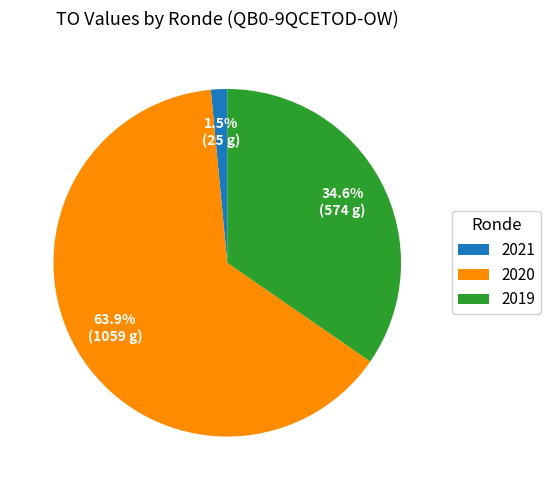

Which slice is the smallest?

2021